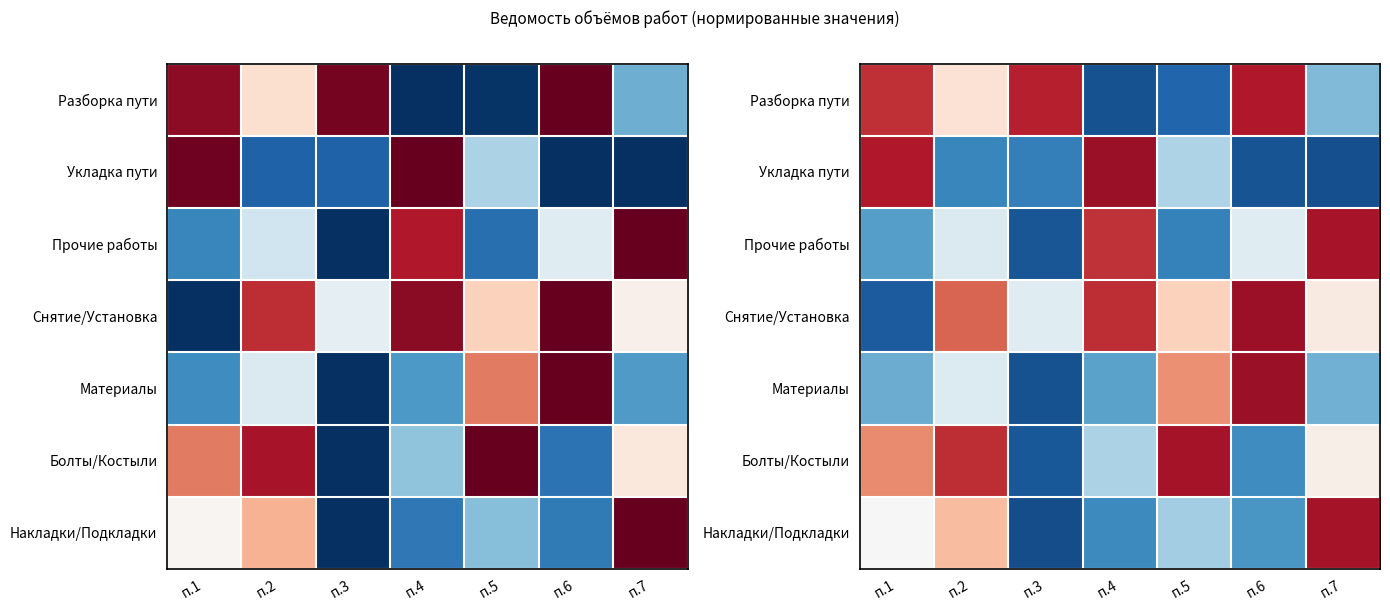

Which series has the widest spread of values?

Укладка пути